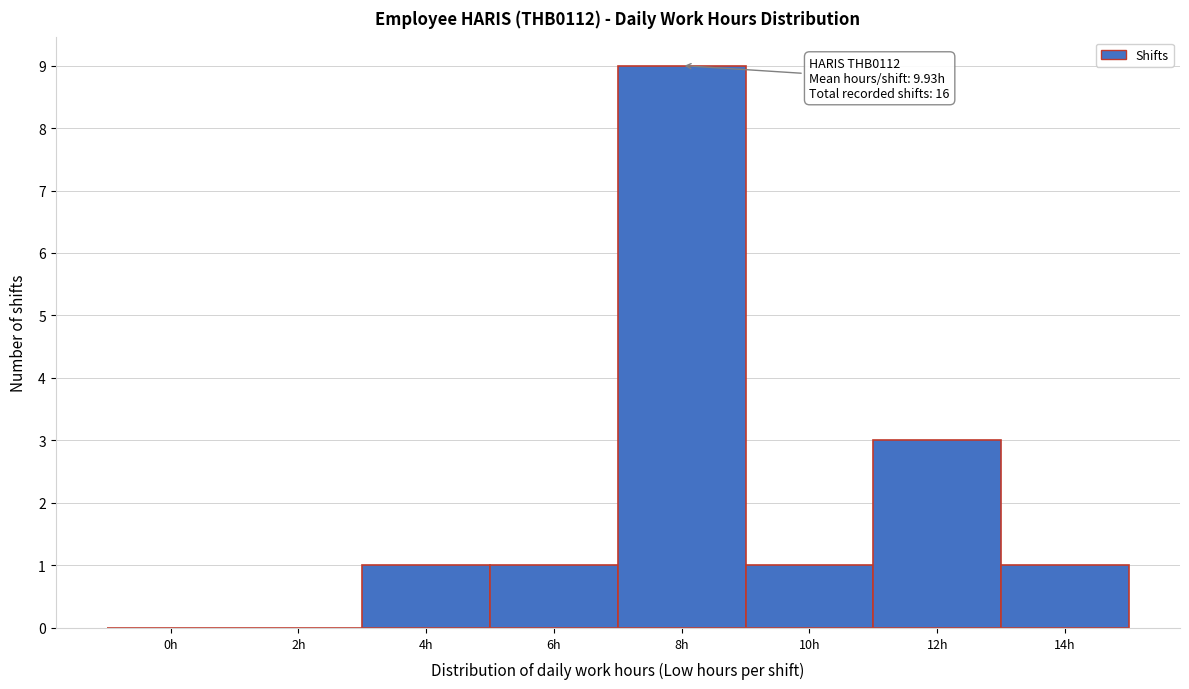

Reading right to left, transcribe all the data shown in this chart.

14h=1	12h=3	10h=1	8h=9	6h=1	4h=1	2h=0	0h=0